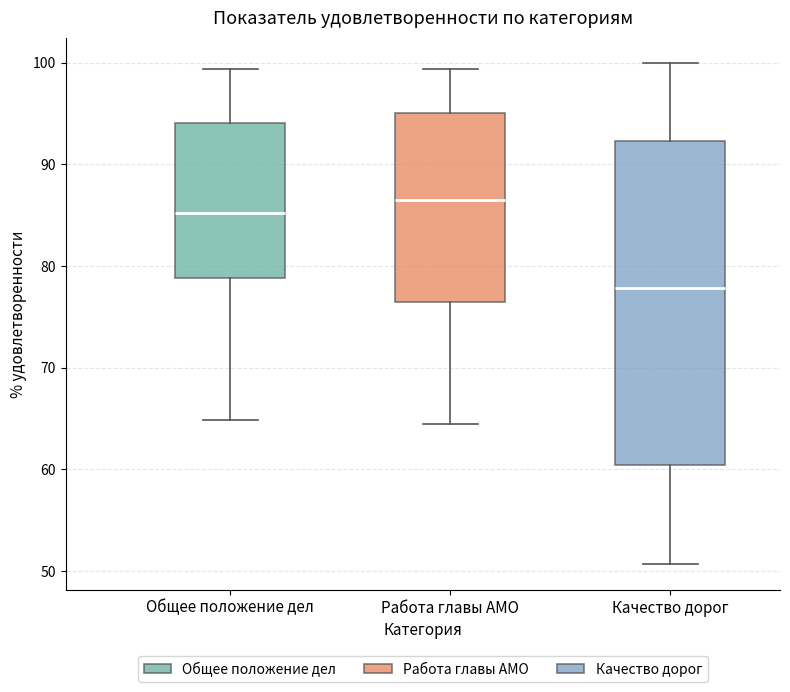

Reading left to right, transcribe this box plot: for each box, give where its median line is, the range the box spans, and where its two whiskers end, as read against the y-axis. The values are not printed on the chart, so give them approximately, as read against the axis.

Общее положение дел: median 85, box 79 to 94, whiskers 65 to 99
Работа главы АМО: median 86, box 76 to 95, whiskers 64 to 99
Качество дорог: median 78, box 60 to 92, whiskers 51 to 100